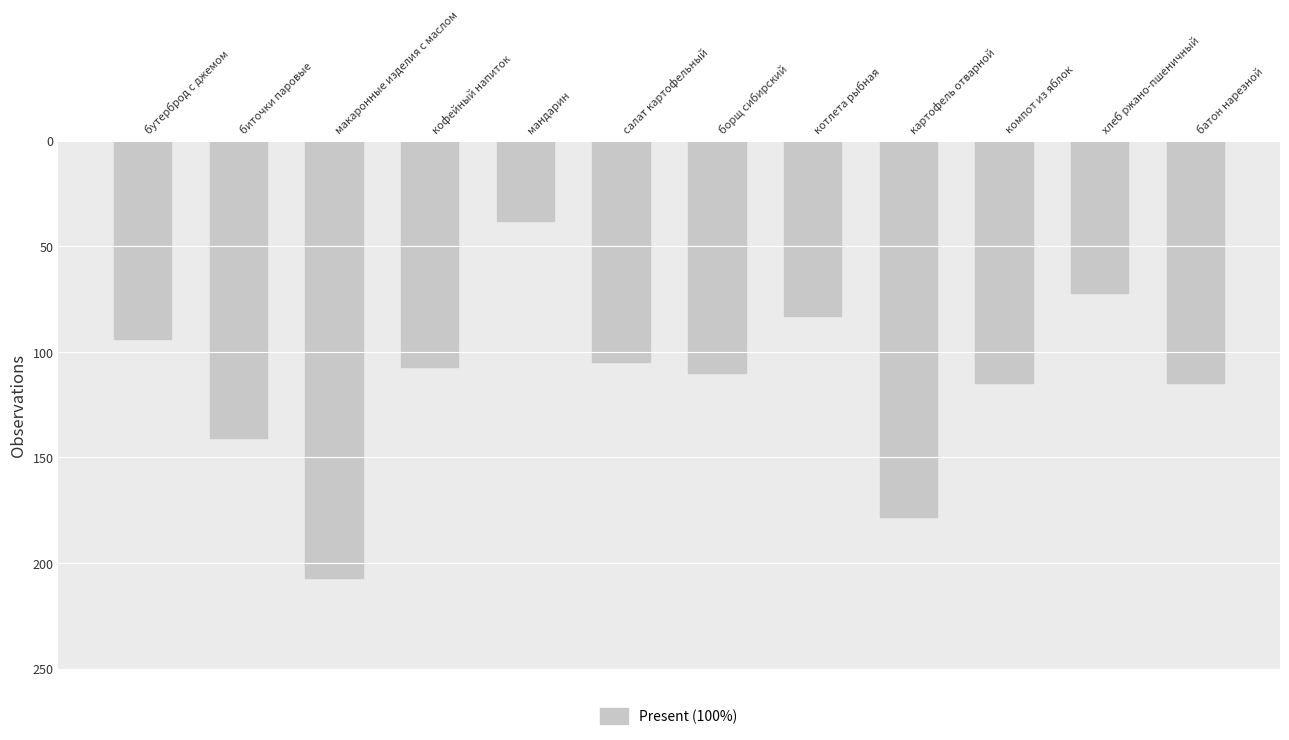

Does the chart contain stacked bars?

No